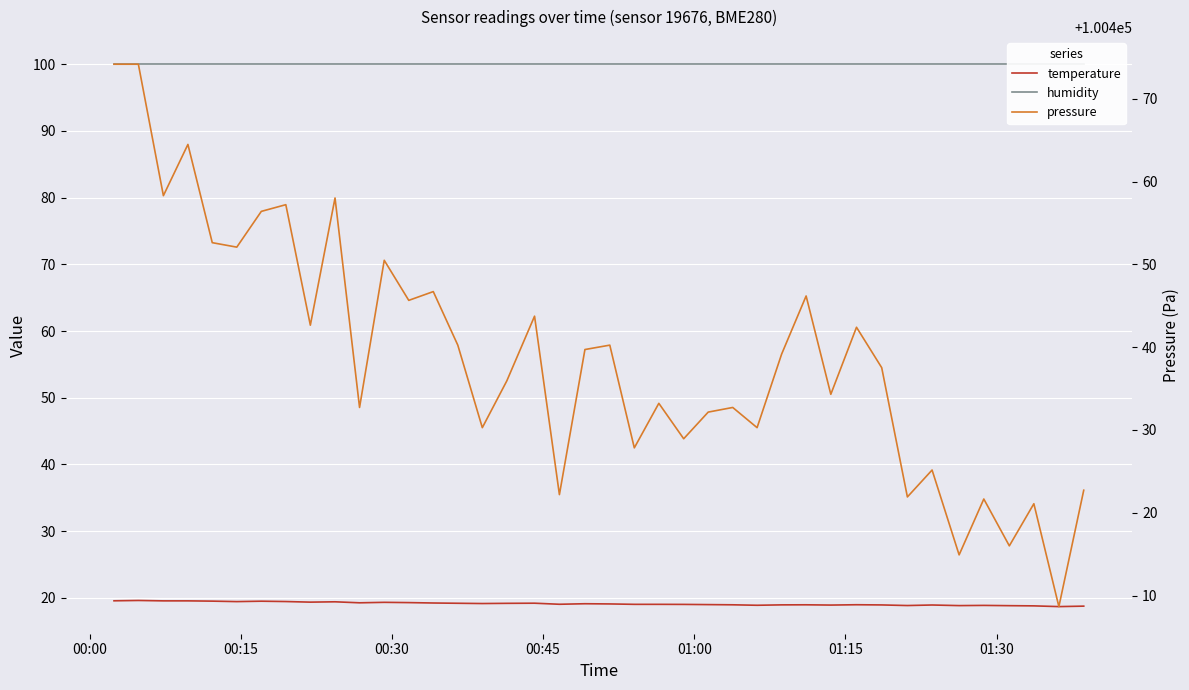

True or false: temperature and humidity intersect in this chart.

False